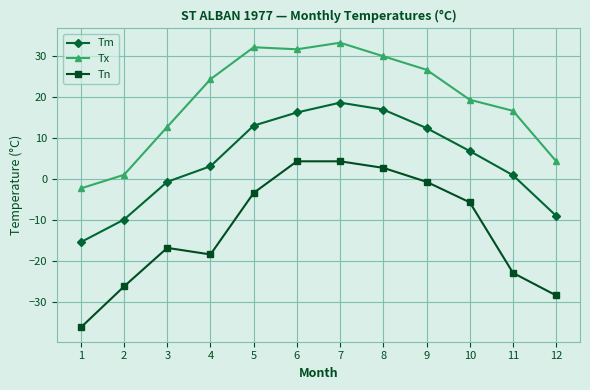

What is the sum of the Tn values at 6 and 1?

-31.7